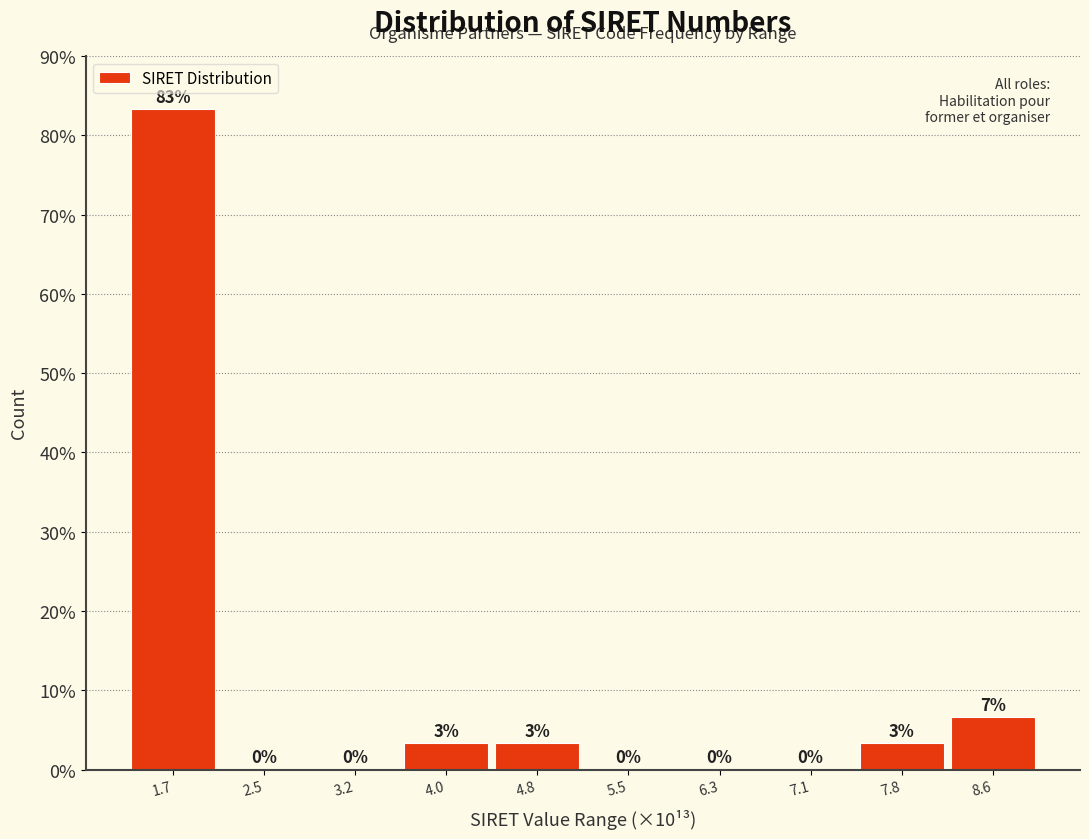

Which has a higher value, 7.1 or 4.8?

4.8